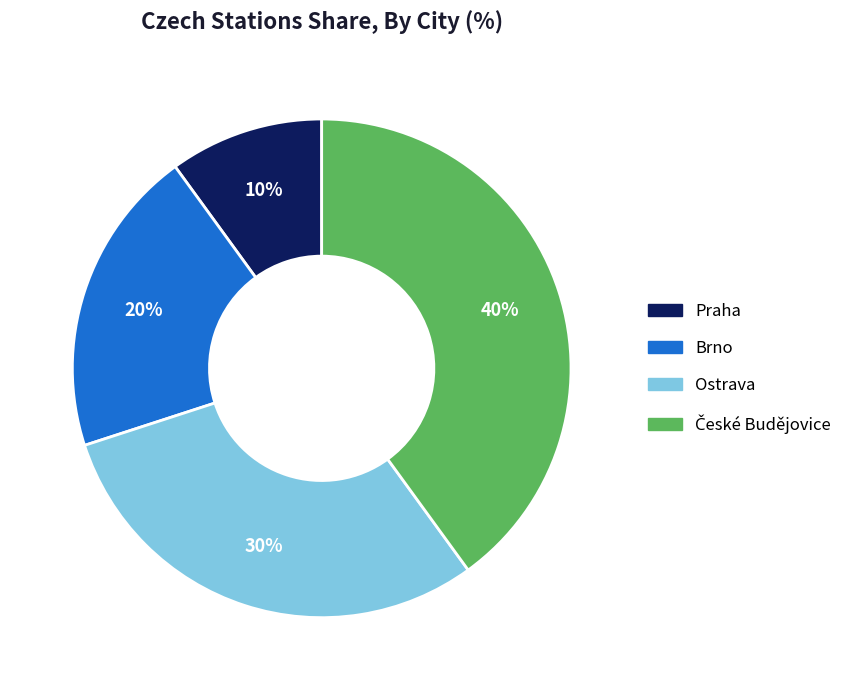

To the nearest percent, what percentage of the pie is Brno?

20%